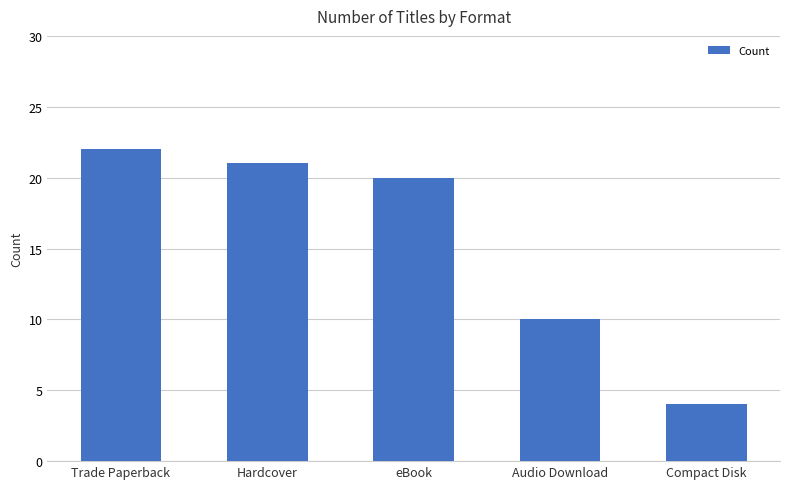

What is the difference between the second highest and minimum values?

17